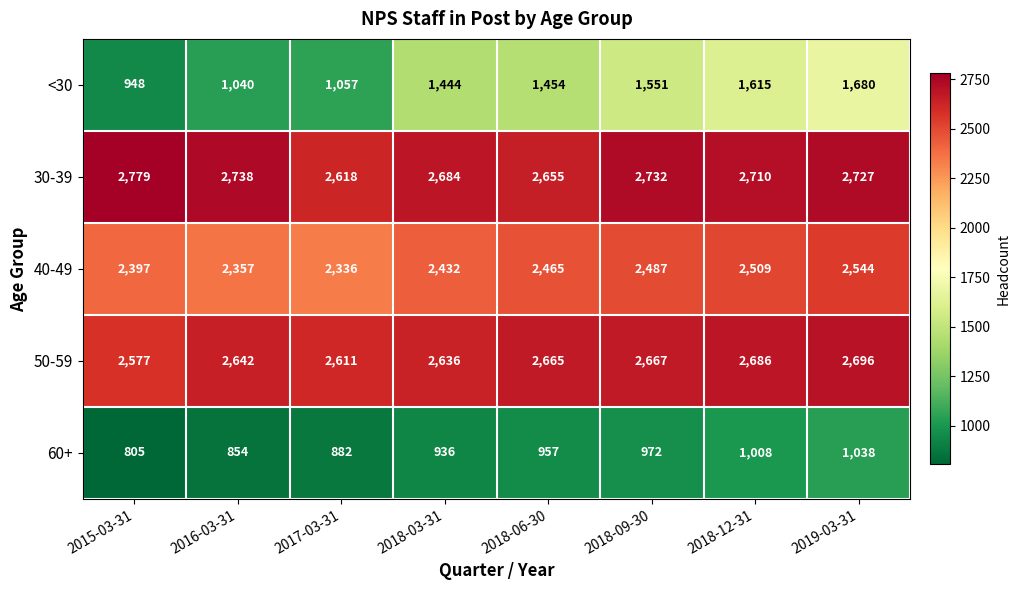

Which category has the lowest value across all series?

2015-03-31